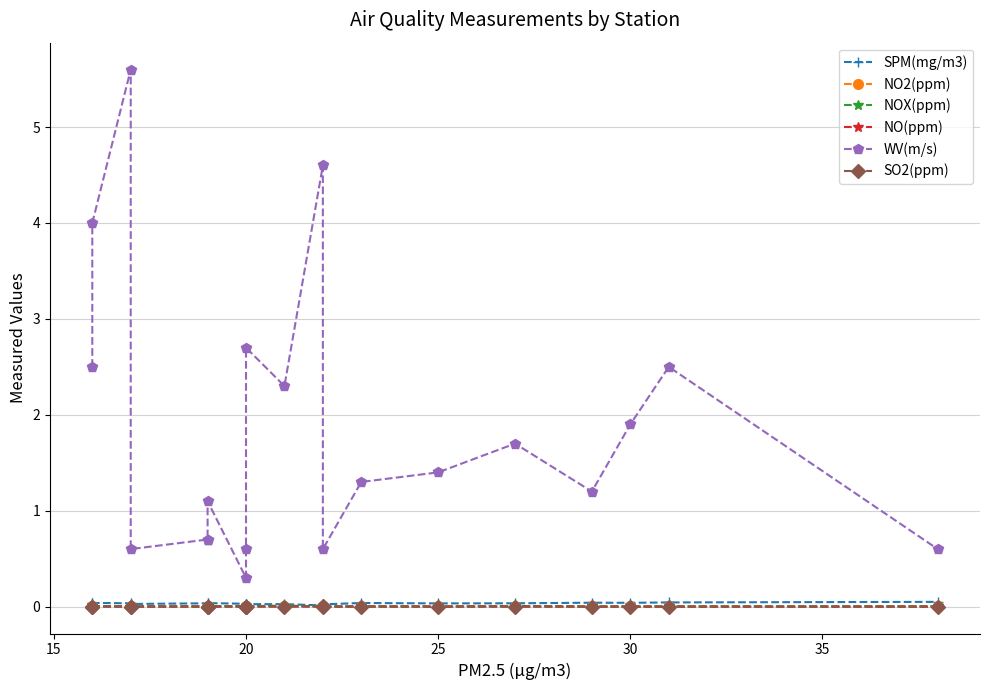

Is it true that NOX(ppm) equals 0.0 at 20?

False